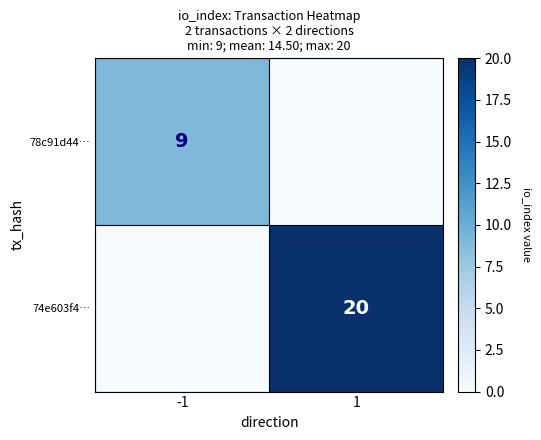

The value of 74e603f4… at 1 is 13. True or false?

False